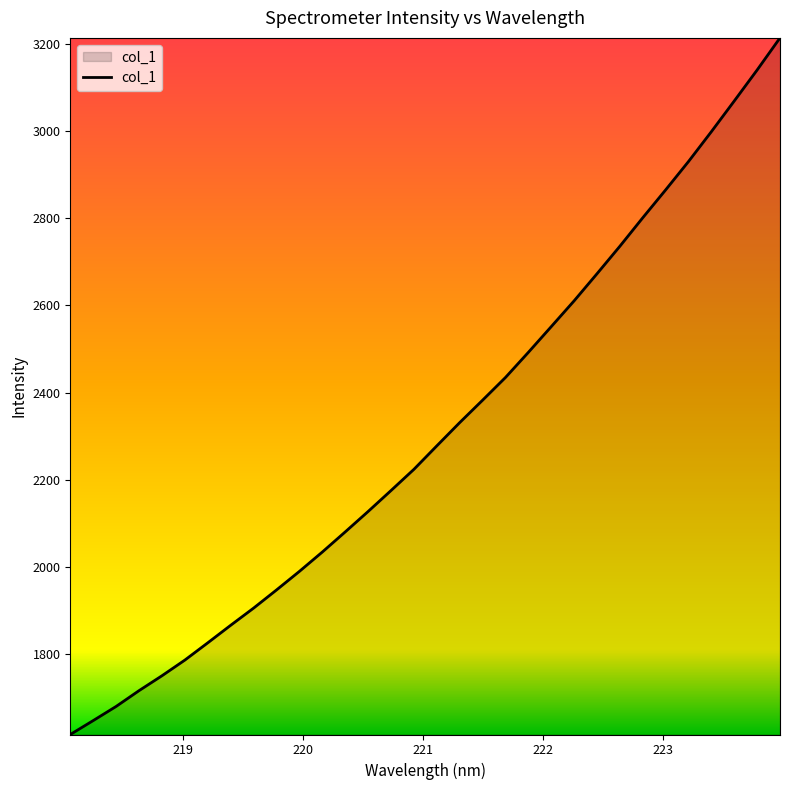

How many values are below 2277?

16